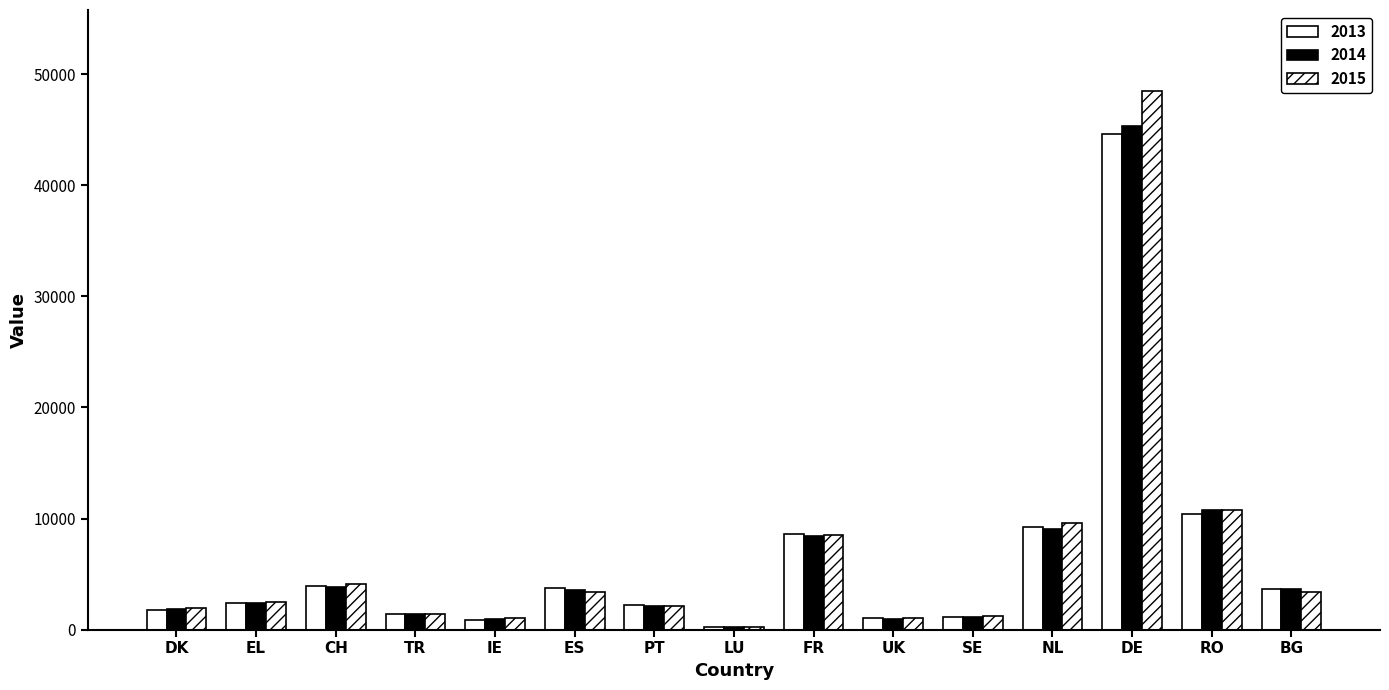

How many distinct data groups are displayed?

3